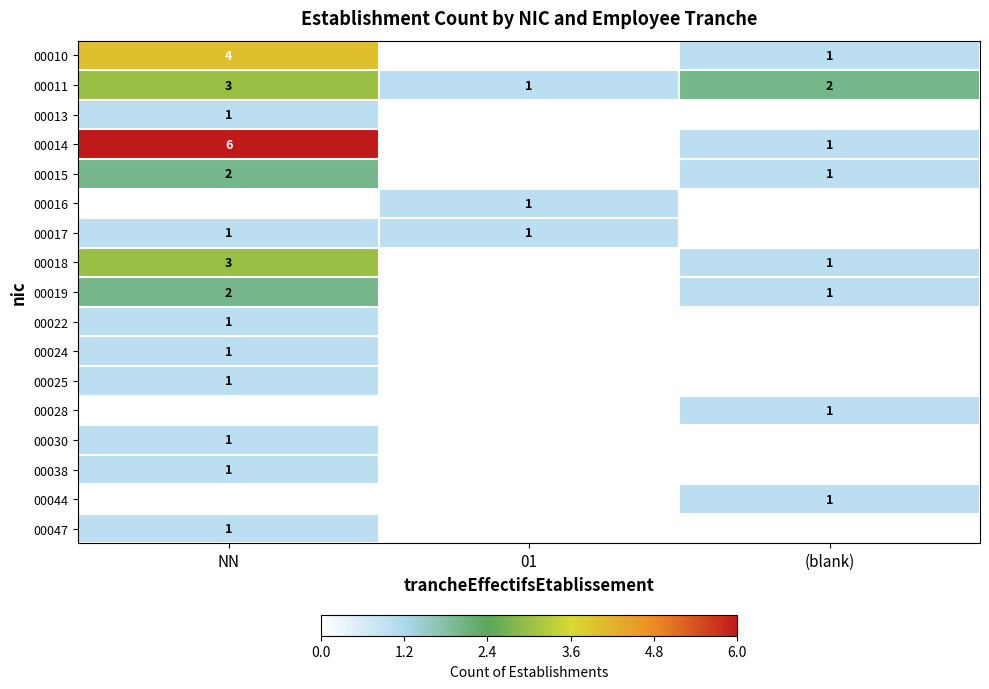

At which category is the sum across all series the highest?

NN